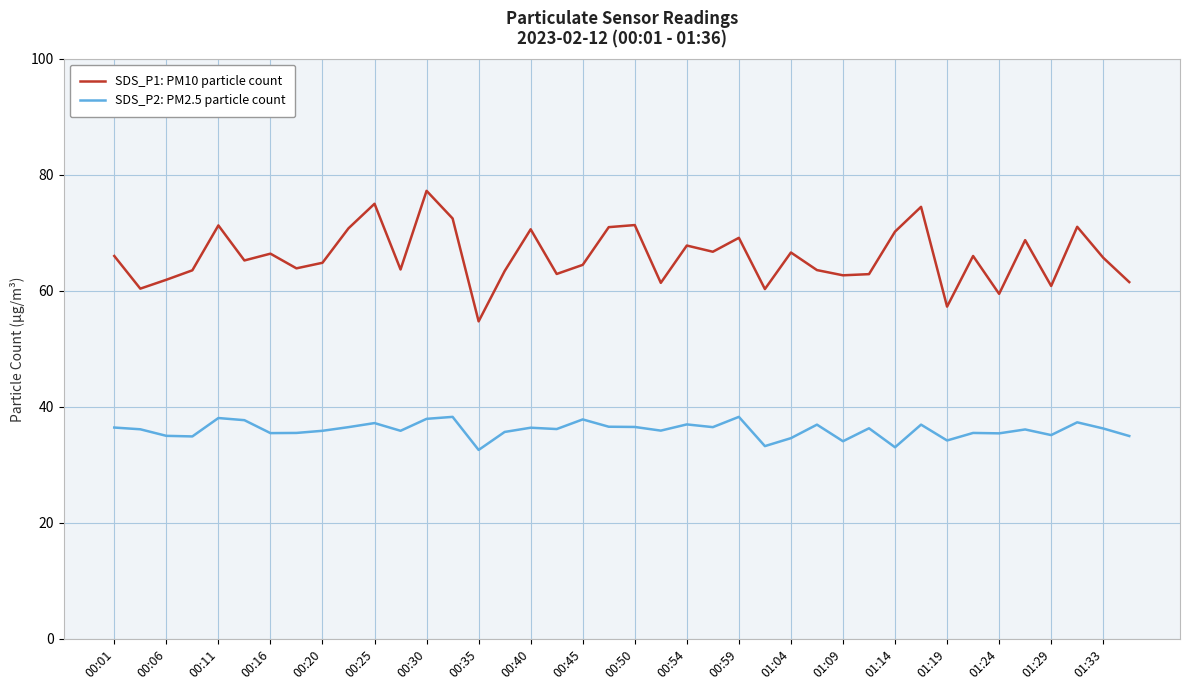

True or false: SDS_P2: PM2.5 particle count and SDS_P1: PM10 particle count cross at least once.

False